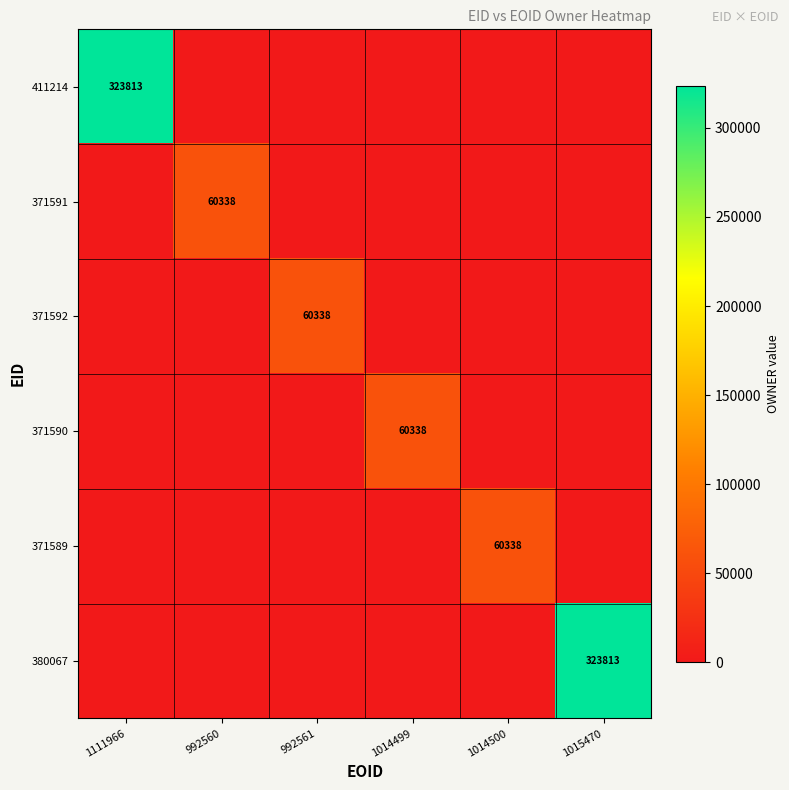

Is it true that 371592 equals 60338 at 992561?

True